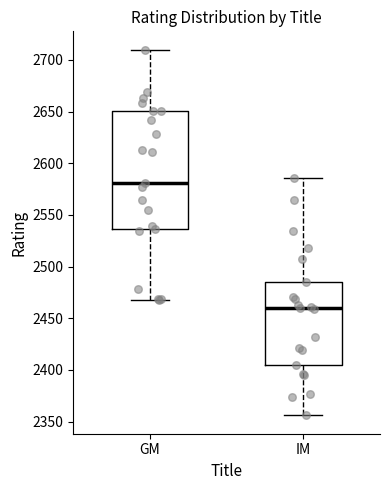

Reading left to right, transcribe this box plot: for each box, give where its median line is, the range the box spans, and where its two whiskers end, as read against the y-axis. The values are not printed on the chart, so give them approximately, as read against the axis.

GM: median 2580, box 2535 to 2650, whiskers 2470 to 2710
IM: median 2460, box 2405 to 2485, whiskers 2355 to 2585